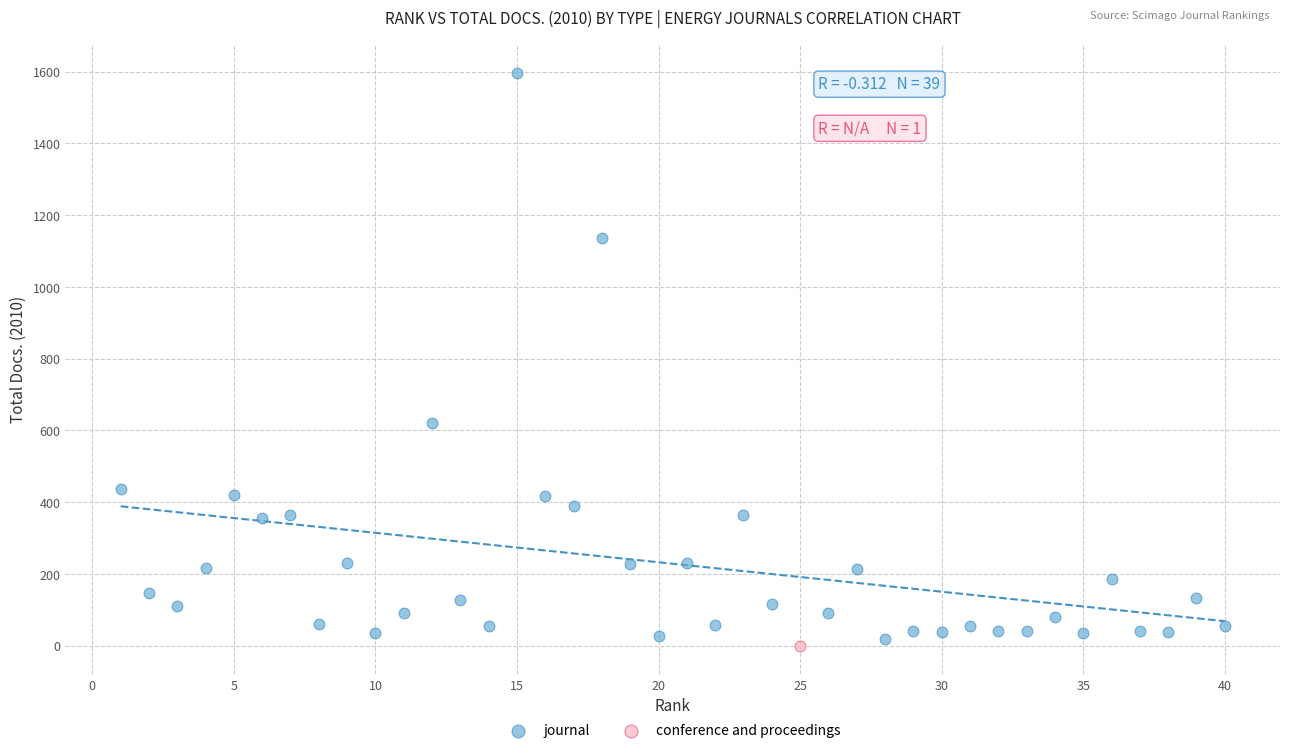

What are all the series names shown in the legend?

journal, conference and proceedings